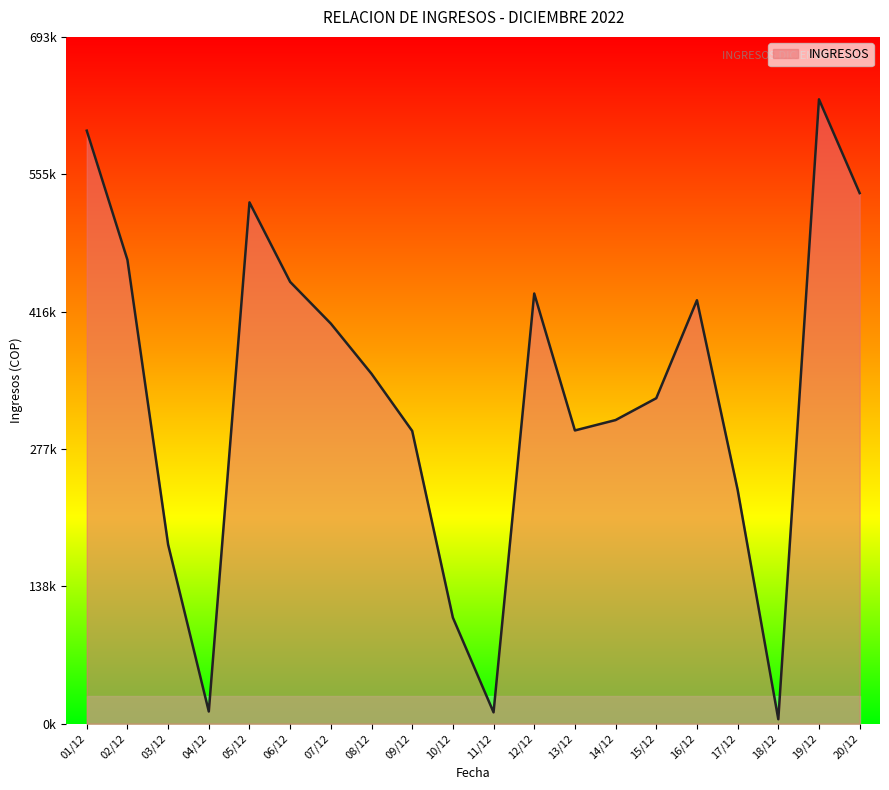

At which category does the chart reach its minimum across all series?

18/12